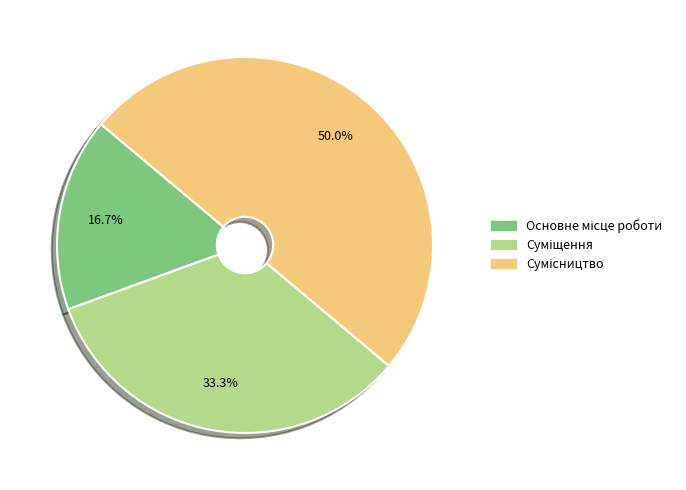

How many segments does this pie chart have?

3